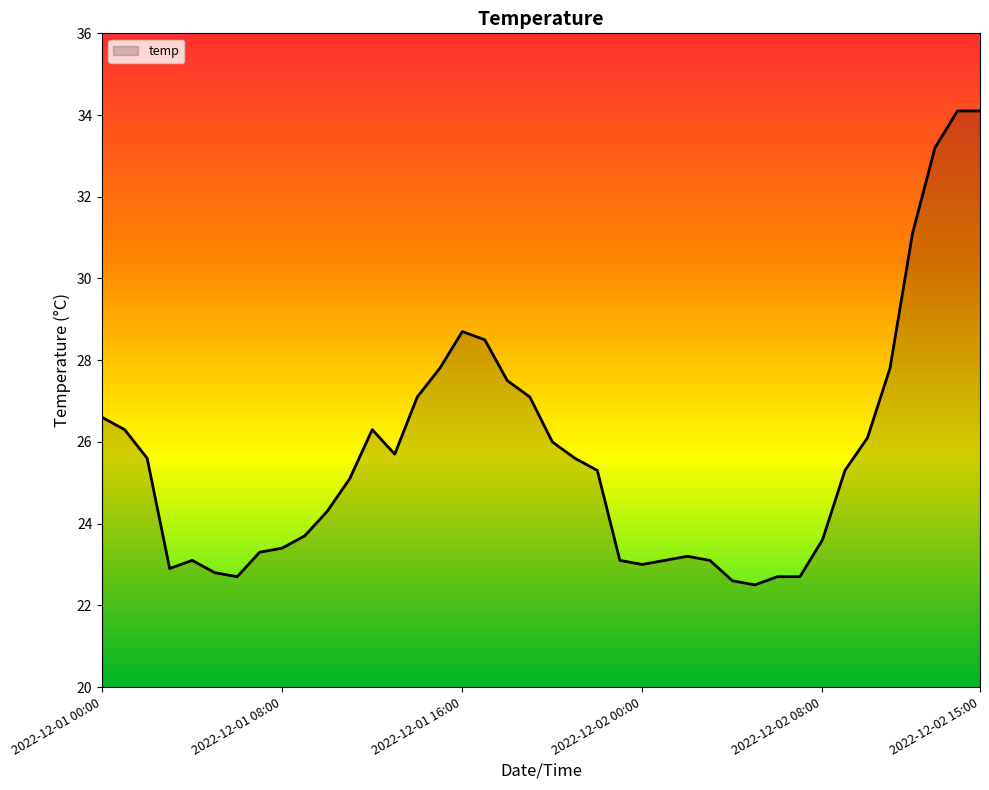

What is the difference between the maximum and minimum values?

11.6